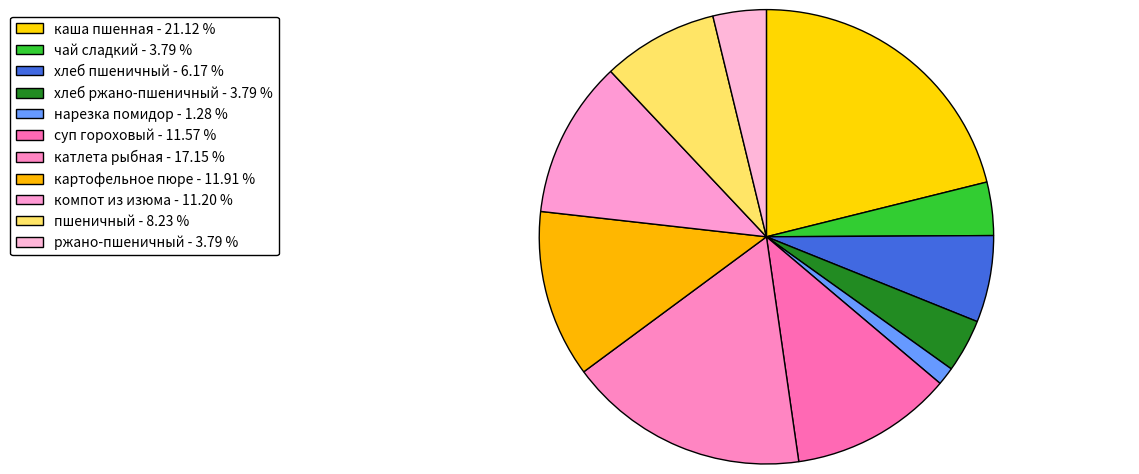

How much of the chart is everything except каша пшенная?

78.9%